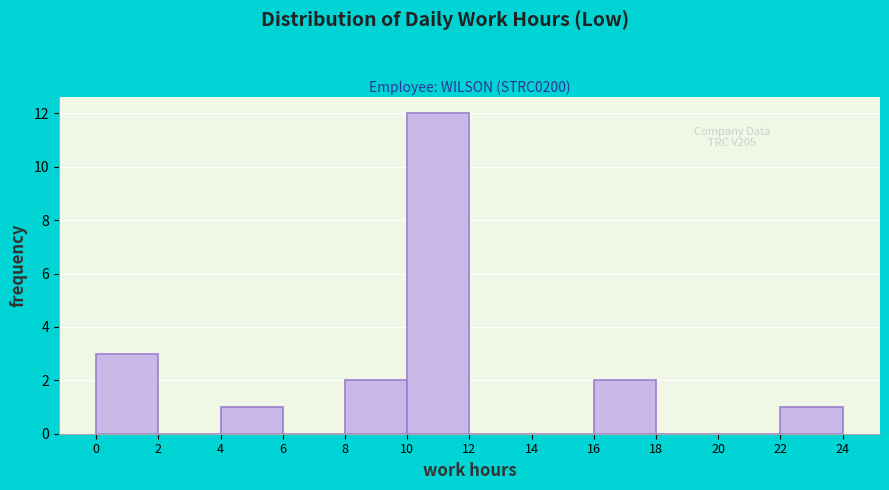

Over which range of the x-axis is the bar tallest?

10 to 12